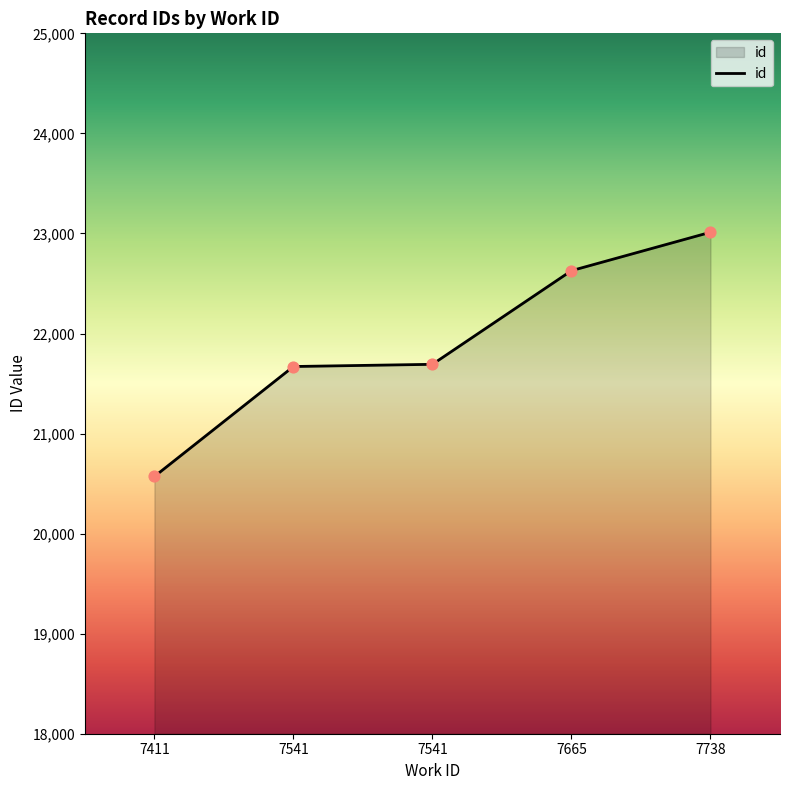

Between 7541 and 7665, which is larger?

7665